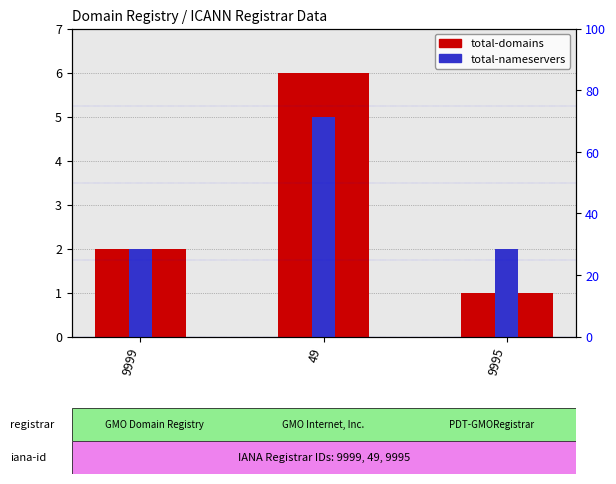

At which category is the sum across all series the highest?

49